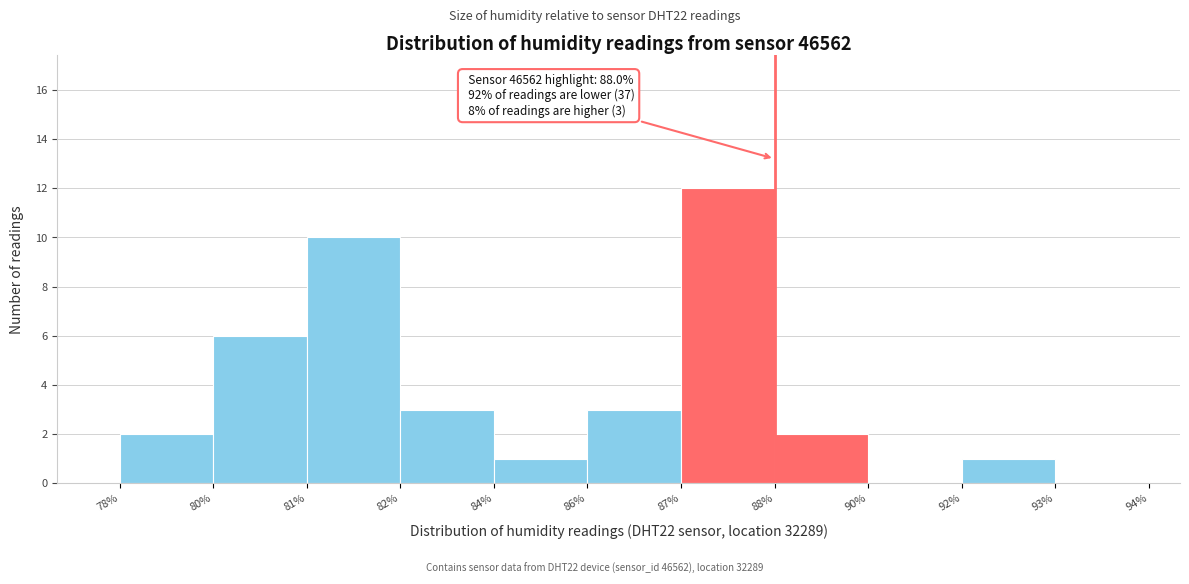

Reading left to right, extract all data points from this chart.

78%=2	80%=6	81%=10	82%=3	84%=1	86%=3	87%=12	88%=2	90%=0	92%=1	93%=0